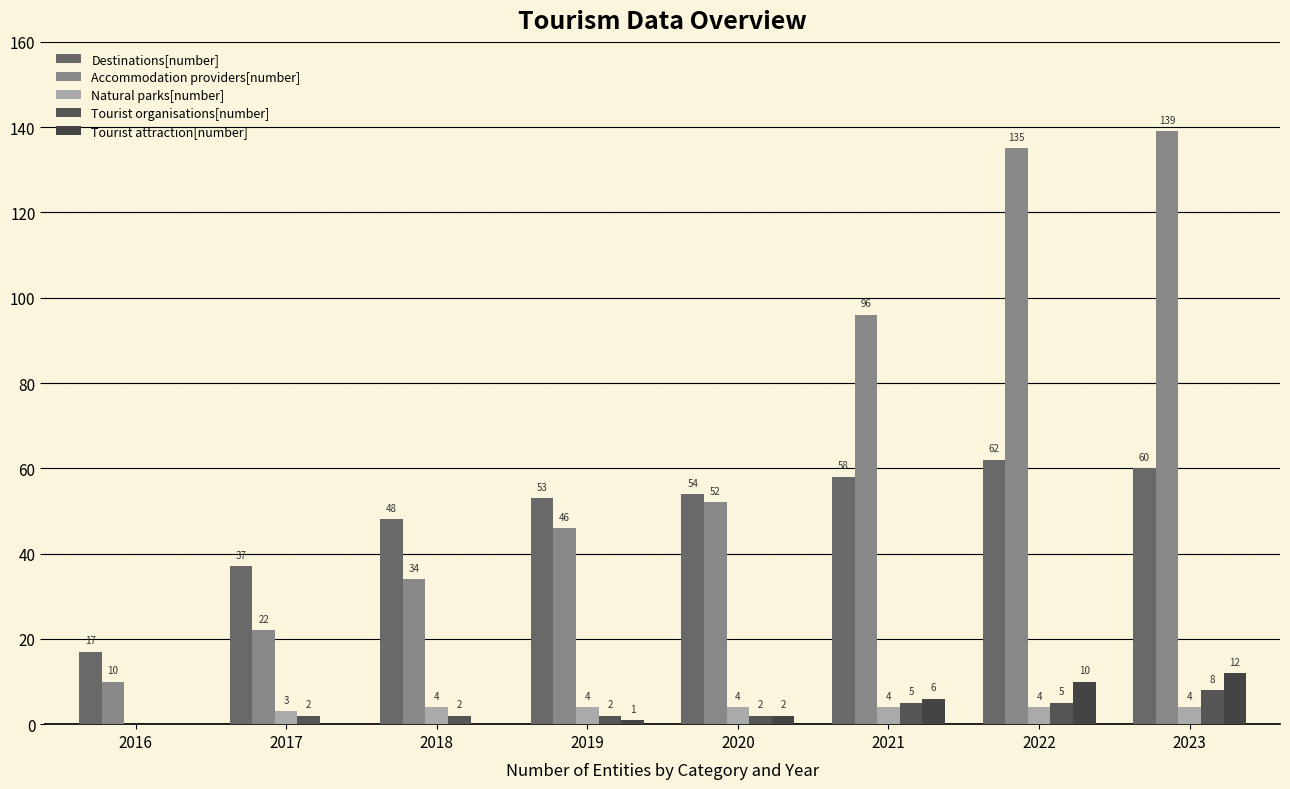

What is the value of the Tourist organisations[number] bar at the 8th from the left?

8